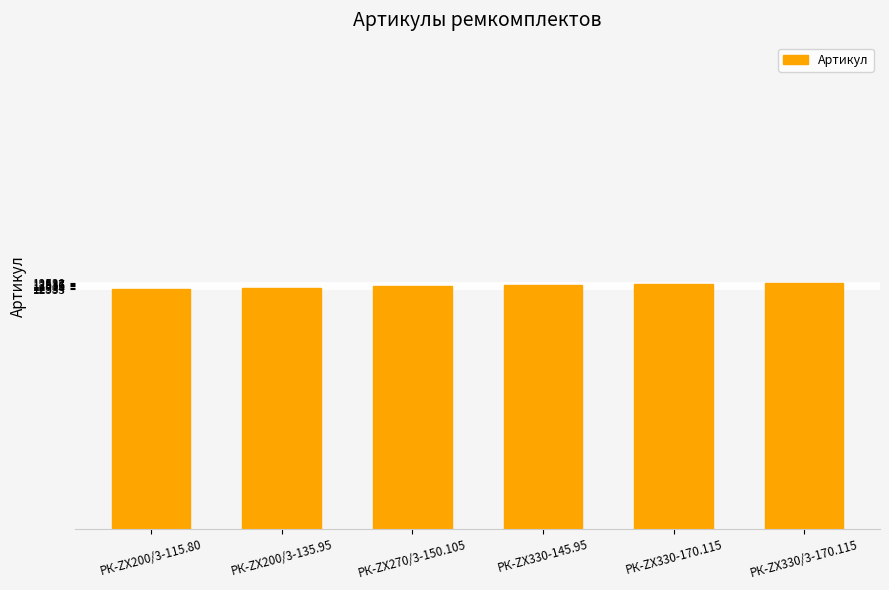

What is the value of the 5th bar from the left?

12537